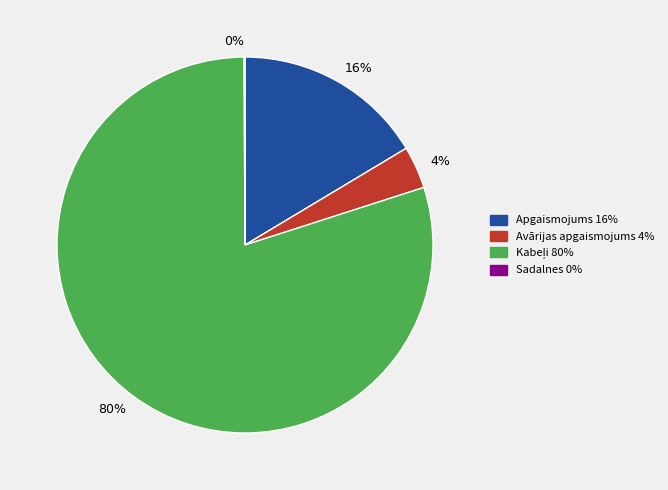

Is there any slice that represents more than half of the pie?

Yes